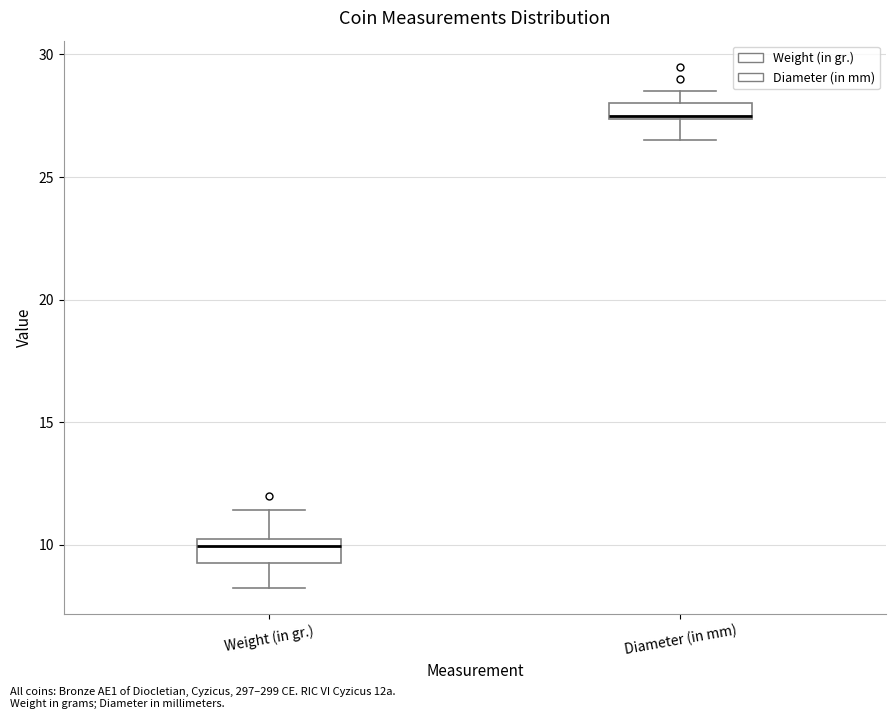

Where is the upper edge of the box for Weight (in gr.) on the y-axis? The values are not printed on the chart, so give them approximately, as read against the axis.

10.0